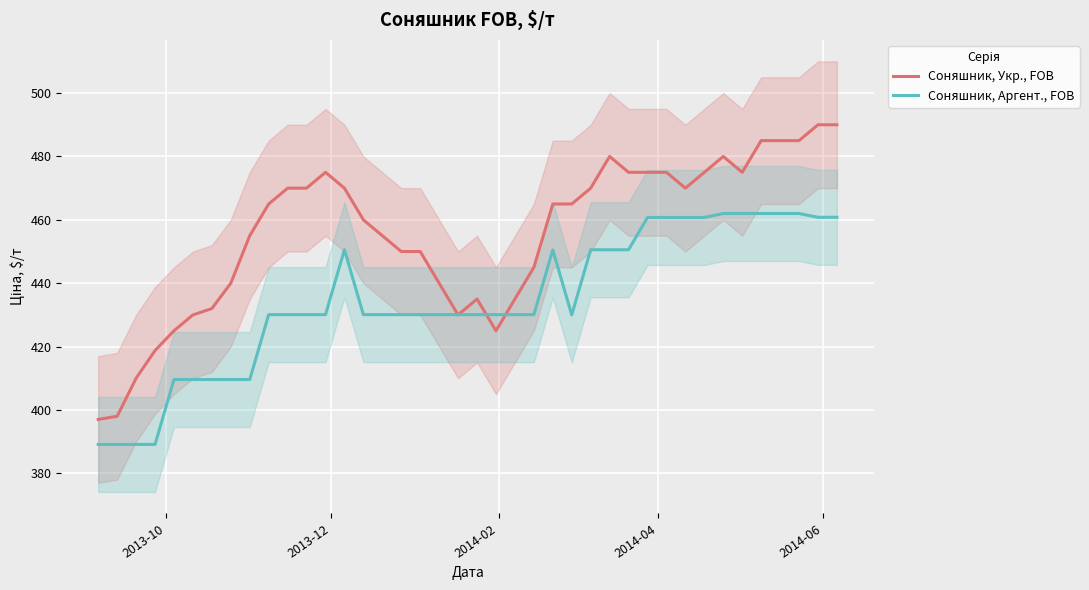

What is the highest value of the Соняшник, Аргент., FOB series?

462.0